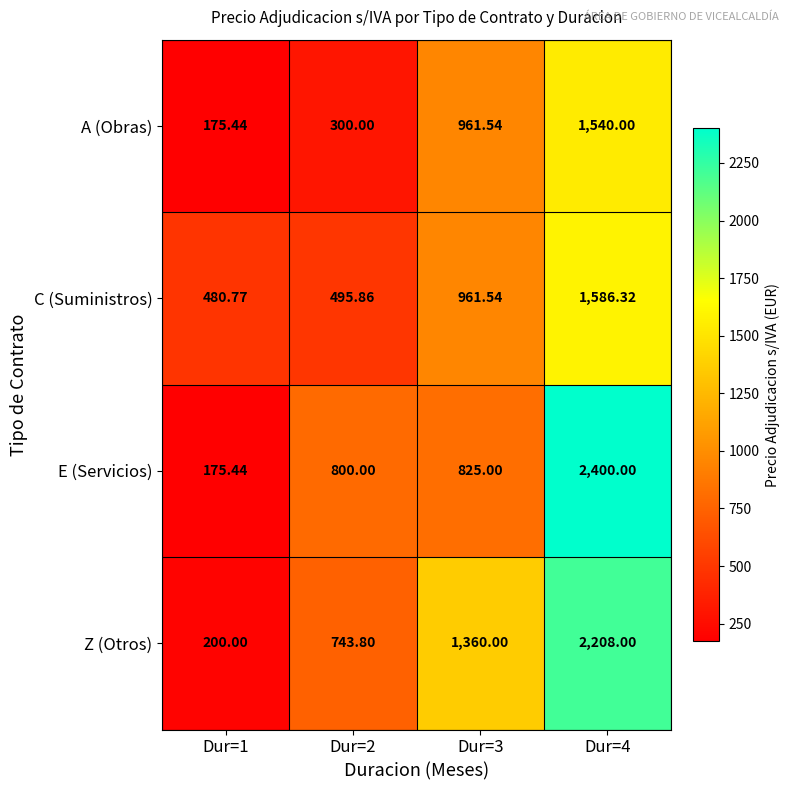

Is the value of A (Obras) at Dur=1 greater than the value of C (Suministros) at Dur=4?

No